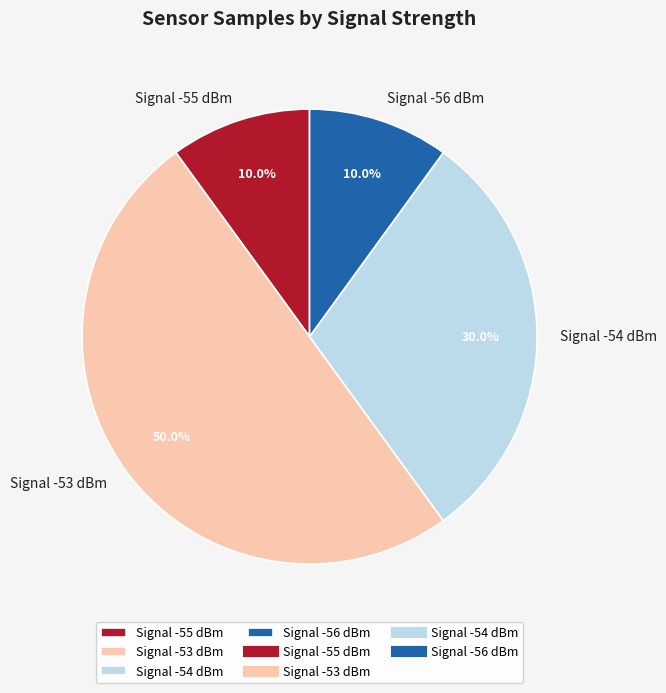

Which has a higher value, Signal -56 dBm or Signal -53 dBm?

Signal -53 dBm